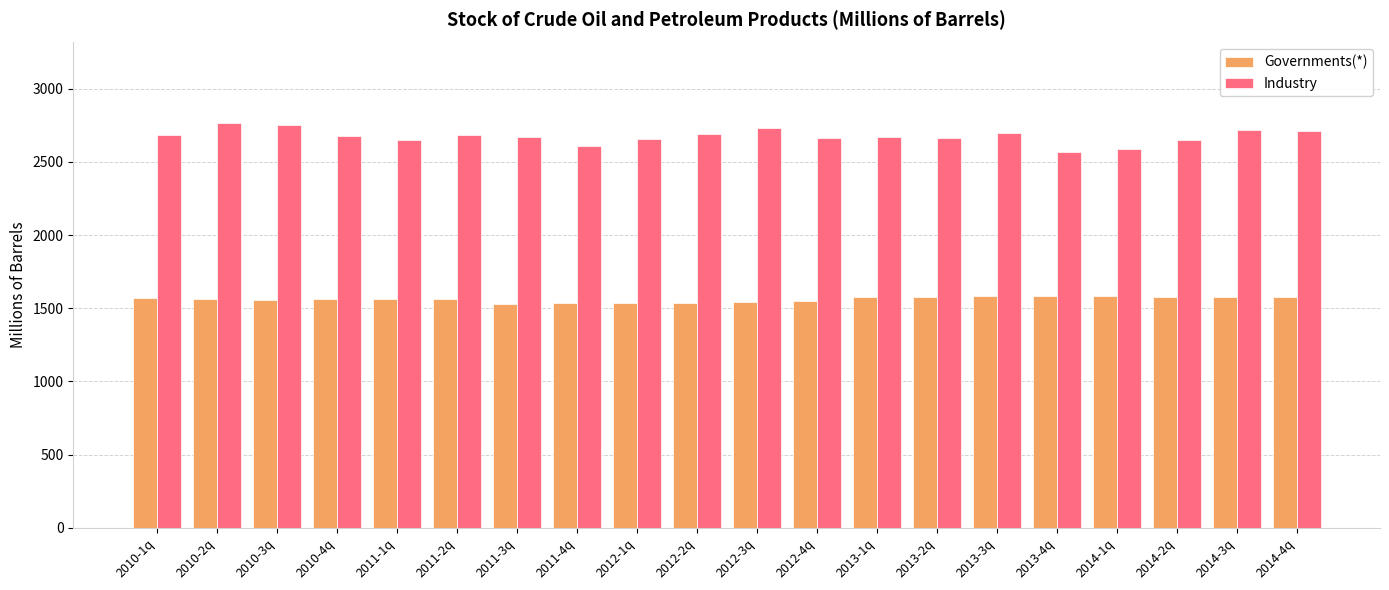

Rank the series at 2012-1q from highest to lowest value.

Industry, Governments(*)